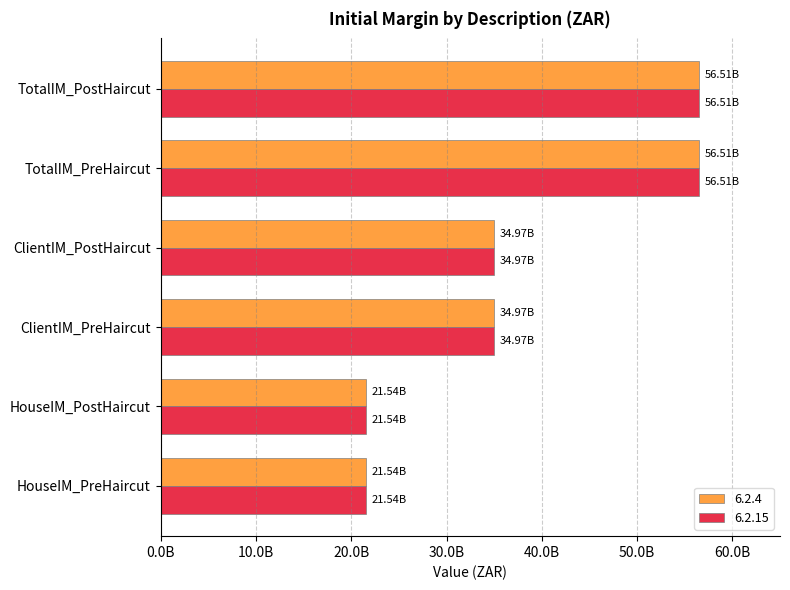

What is the minimum value for 6.2.15?

21542537079.8